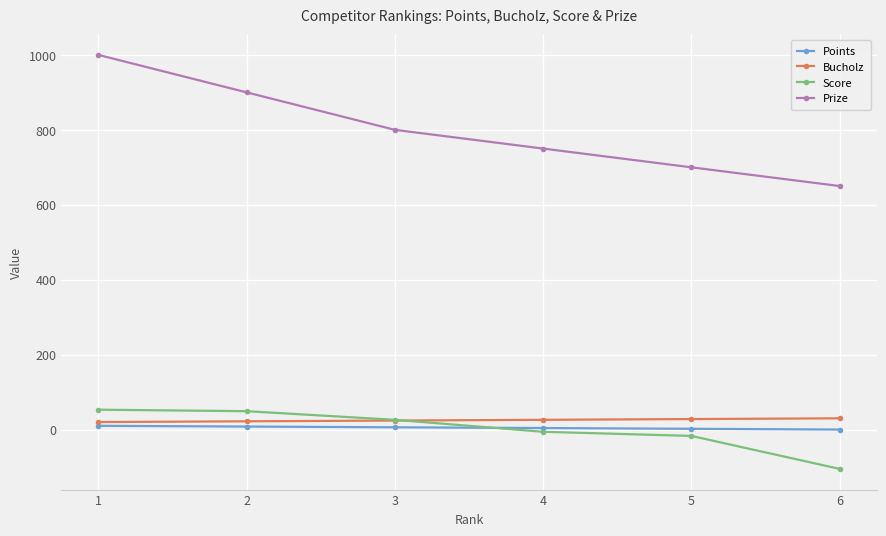

At which label does Points first exceed 6?

1